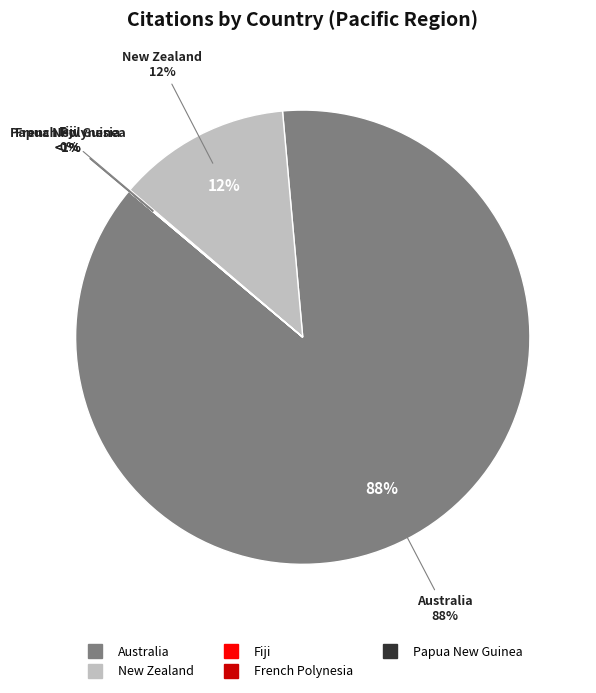

Rank the categories by value from lowest to highest.

Papua New Guinea, French Polynesia, Fiji, New Zealand, Australia